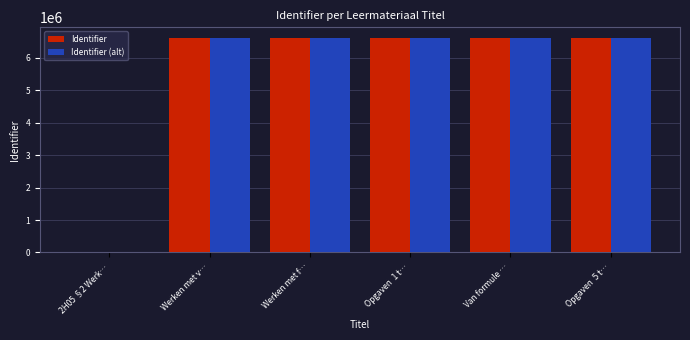

What is the sum of all Identifier values?

33062421